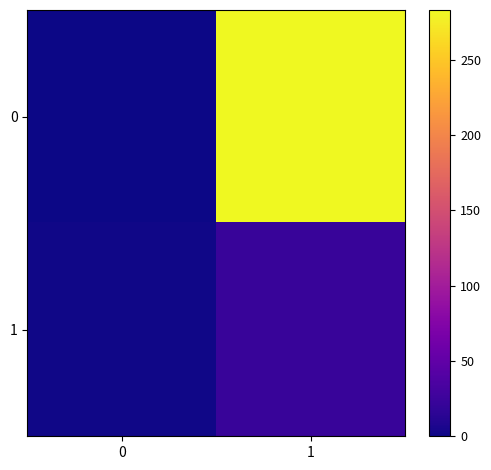

Reading left to right, extract all data points from this chart.

0: 0=0	1=283
1: 0=2	1=23